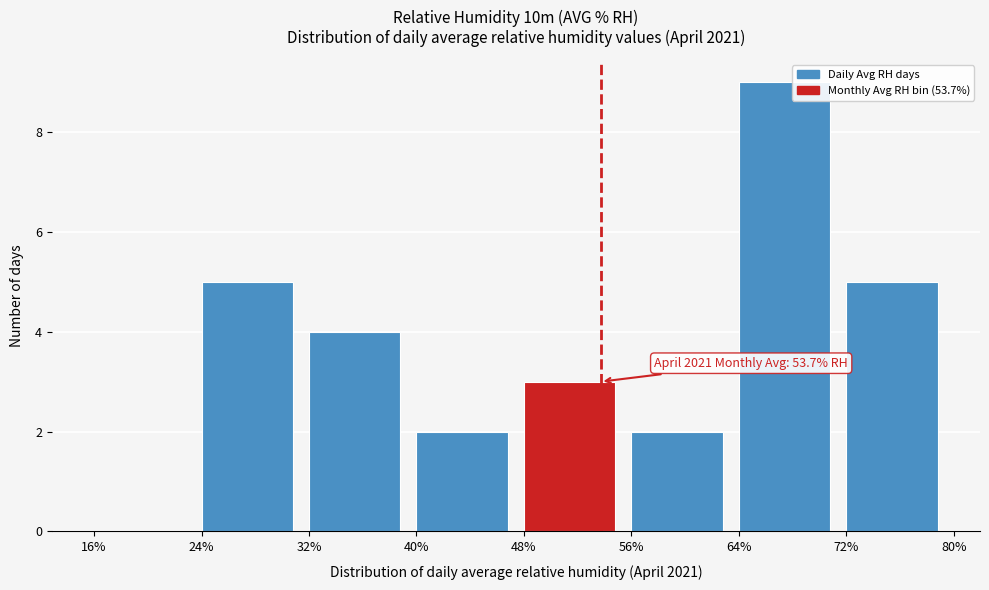

Over which range of the x-axis is the bar tallest?

64% to 72%